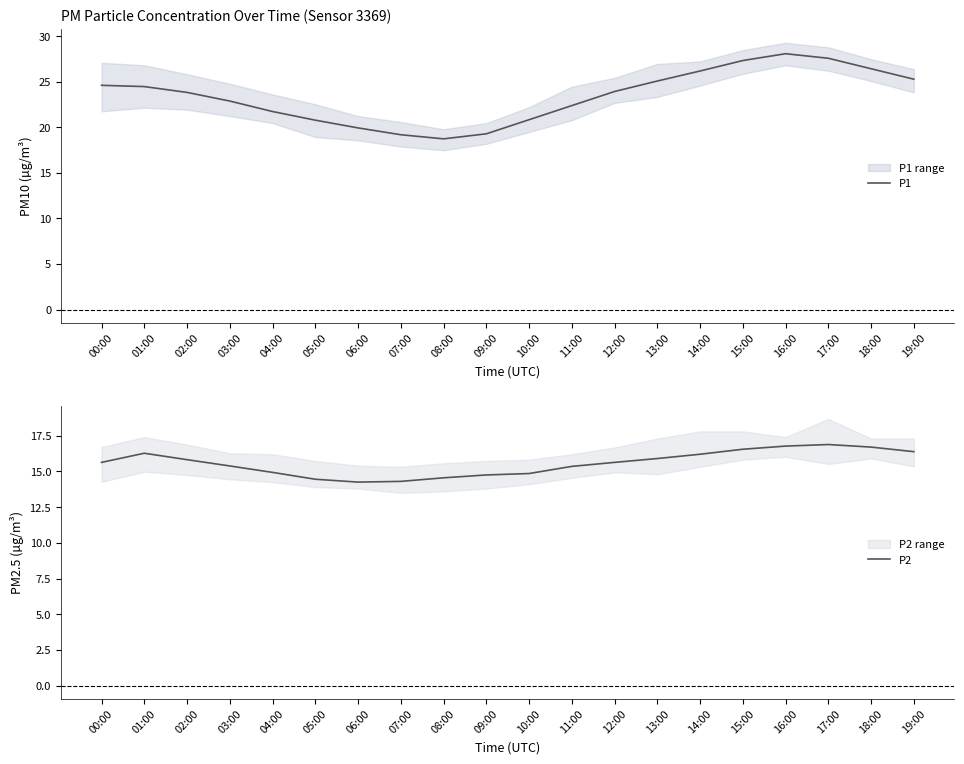

Is this an area chart (filled region under the line)?

No